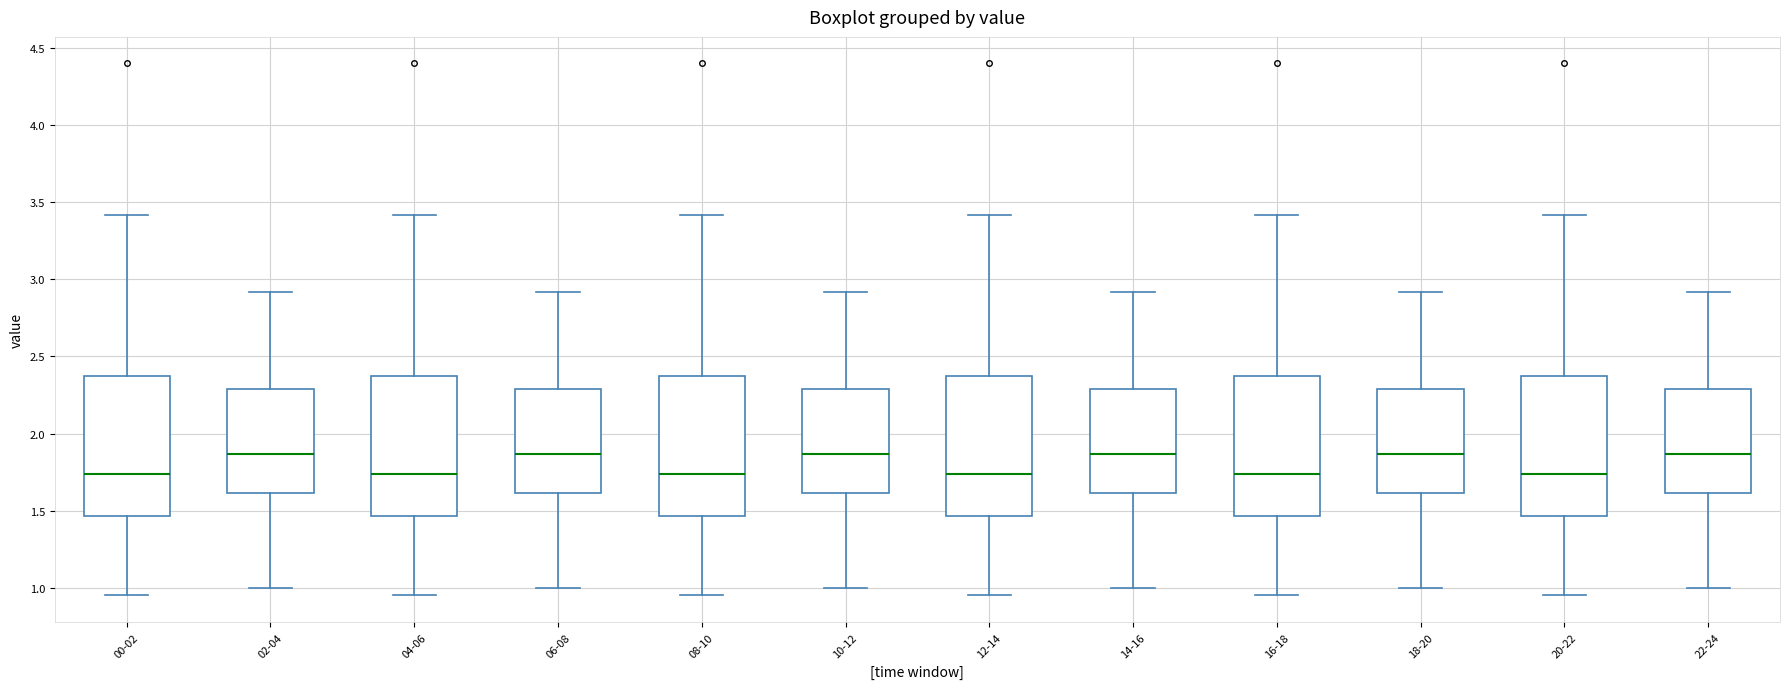

Reading left to right, transcribe this box plot: for each box, give where its median line is, the range the box spans, and where its two whiskers end, as read against the y-axis. The values are not printed on the chart, so give them approximately, as read against the axis.

00-02: median 1.75, box 1.45 to 2.35, whiskers 0.95 to 3.40
02-04: median 1.85, box 1.60 to 2.30, whiskers 1.00 to 2.90
04-06: median 1.75, box 1.45 to 2.35, whiskers 0.95 to 3.40
06-08: median 1.85, box 1.60 to 2.30, whiskers 1.00 to 2.90
08-10: median 1.75, box 1.45 to 2.35, whiskers 0.95 to 3.40
10-12: median 1.85, box 1.60 to 2.30, whiskers 1.00 to 2.90
12-14: median 1.75, box 1.45 to 2.35, whiskers 0.95 to 3.40
14-16: median 1.85, box 1.60 to 2.30, whiskers 1.00 to 2.90
16-18: median 1.75, box 1.45 to 2.35, whiskers 0.95 to 3.40
18-20: median 1.85, box 1.60 to 2.30, whiskers 1.00 to 2.90
20-22: median 1.75, box 1.45 to 2.35, whiskers 0.95 to 3.40
22-24: median 1.85, box 1.60 to 2.30, whiskers 1.00 to 2.90